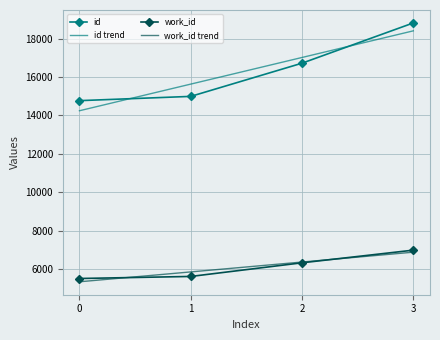

How many data points in id are above 16722?

1